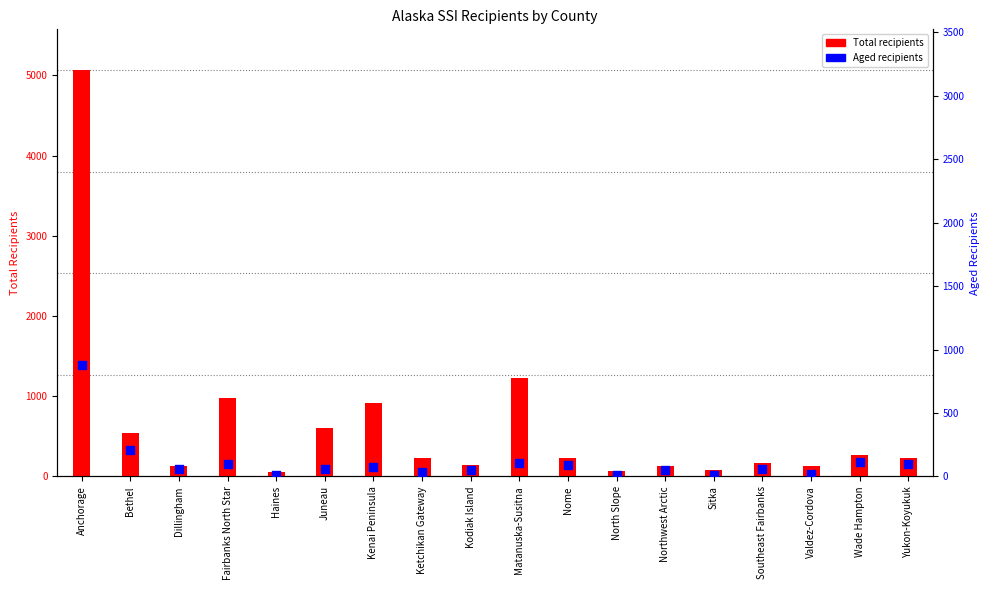

Is the value of Aged recipients at Valdez-Cordova greater than the value of Total recipients at Kodiak Island?

No